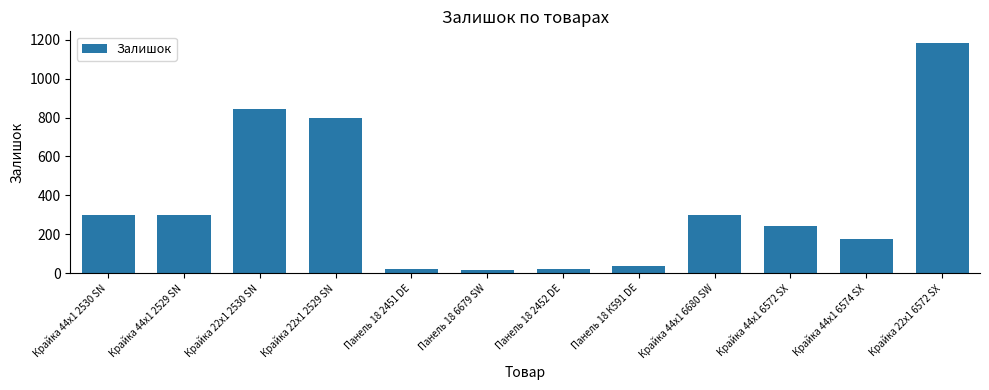

What is the maximum value shown in the chart?

1185